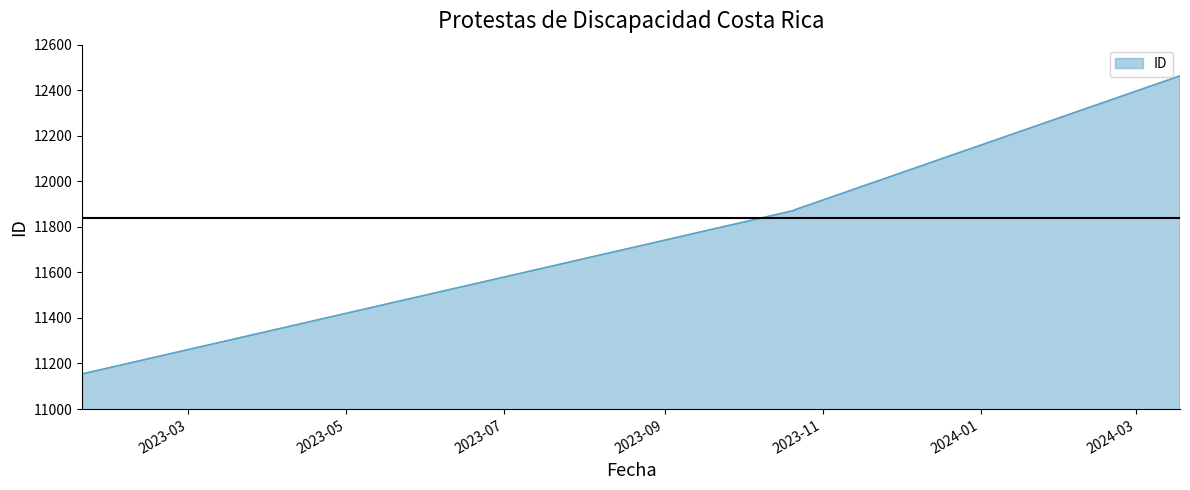

What is the greatest value displayed?

12463